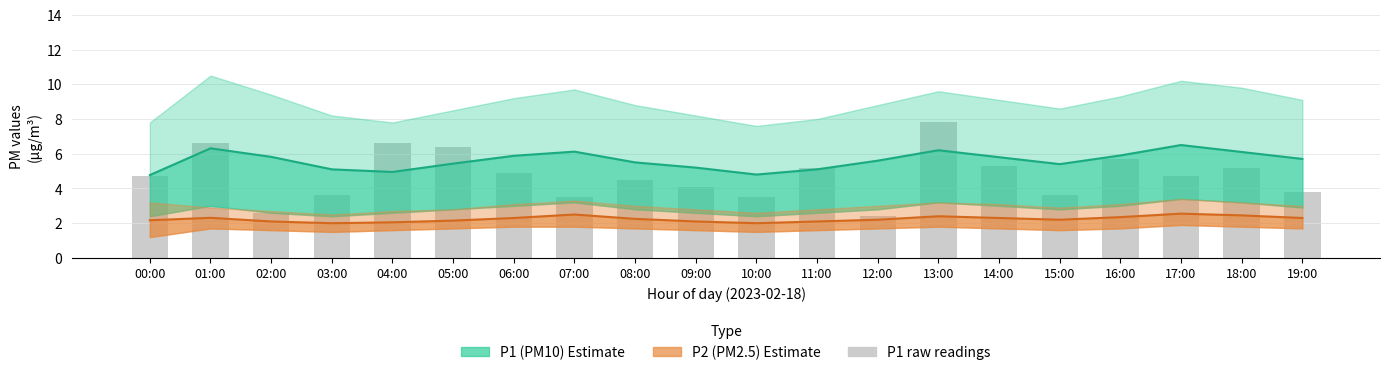

Which series has the largest range (max minus min)?

P1 raw